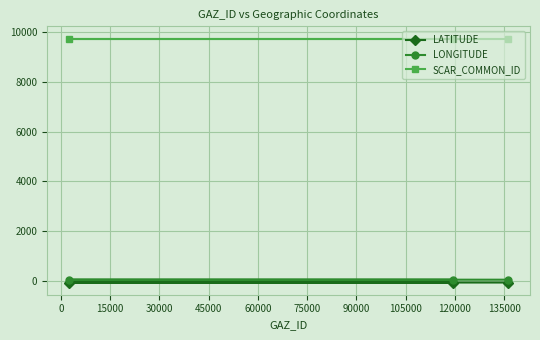

At how many categories does at least one series exceed 689?

3